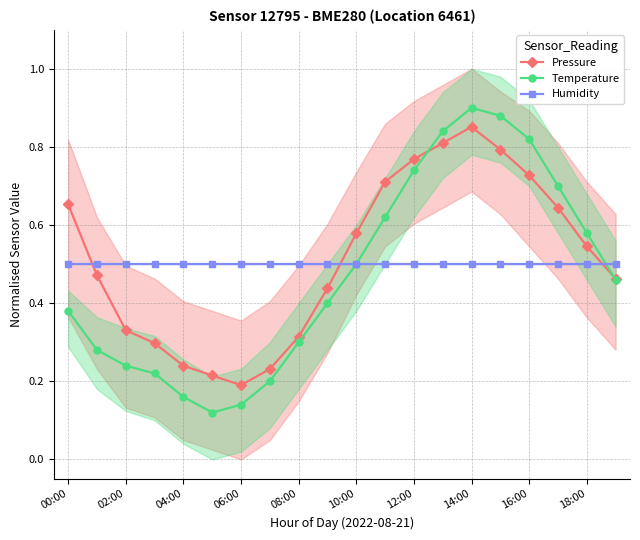

Reading left to right, what are all the values shown in this chart?

Pressure: 0.7	0.5	0.3	0.3	0.2	0.2	0.2	0.2	0.3	0.4	0.6	0.7	0.8	0.8	0.9	0.8	0.7	0.6	0.5	0.5
Temperature: 0.4	0.3	0.2	0.2	0.2	0.1	0.1	0.2	0.3	0.4	0.5	0.6	0.7	0.8	0.9	0.9	0.8	0.7	0.6	0.5
Humidity: 0.5	0.5	0.5	0.5	0.5	0.5	0.5	0.5	0.5	0.5	0.5	0.5	0.5	0.5	0.5	0.5	0.5	0.5	0.5	0.5